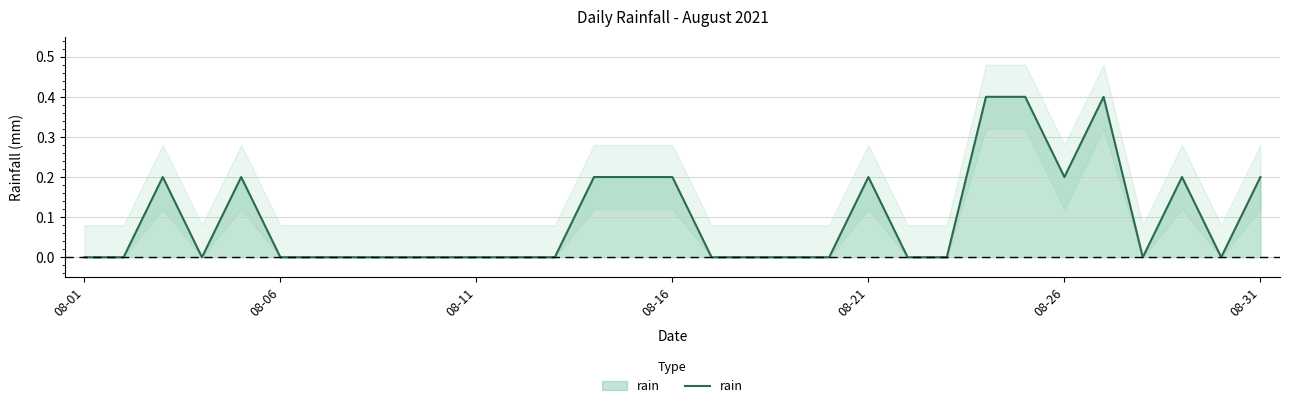

How many points are higher than both their immediate neighbors (excluding endpoints)?

5